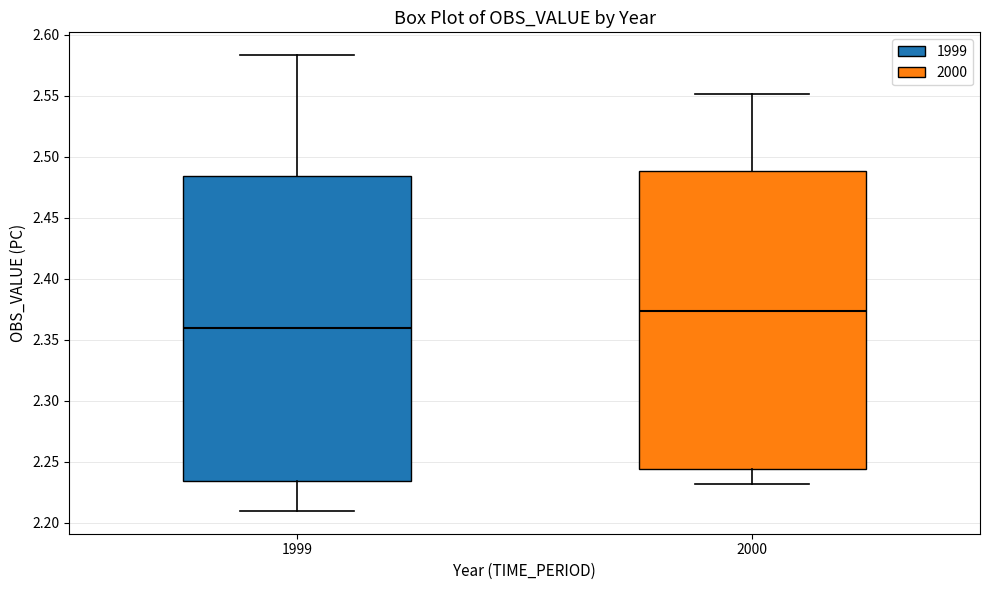

Where does the median line of the box at x = 2000 sit on the y-axis? The values are not printed on the chart, so give them approximately, as read against the axis.

2.375